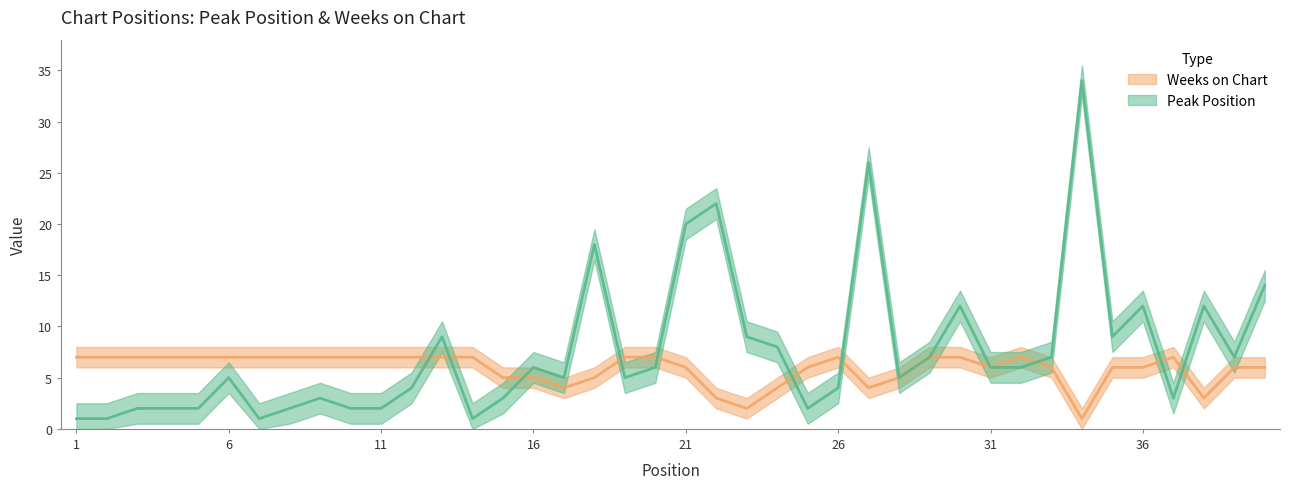

True or false: Weeks on Chart has more than 2 points higher than both neighbors.

True